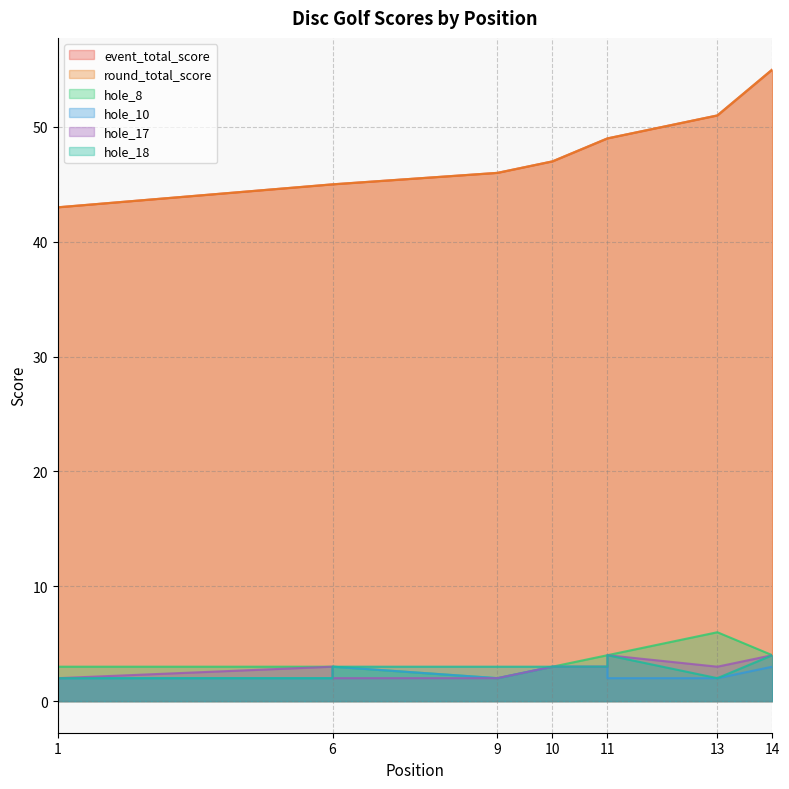

What is the value of the hole_8 point at the 10th from the left?

3